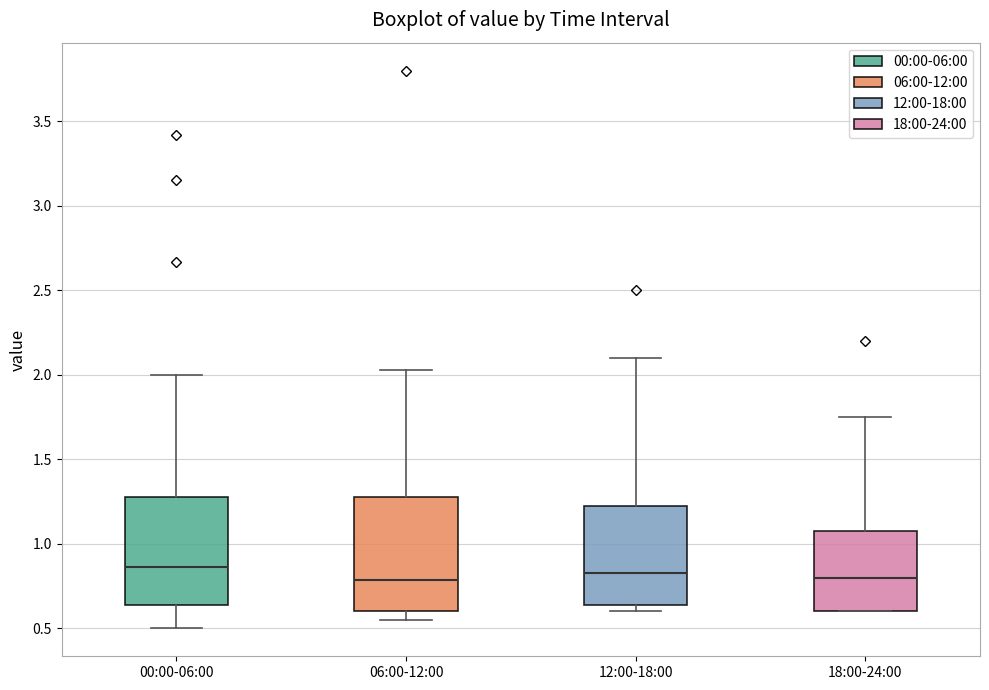

Reading left to right, read every box against the y-axis: the position of its median line, the range the box covers, and the ends of its whiskers. The values are not printed on the chart, so give them approximately, as read against the axis.

00:00-06:00: median 0.85, box 0.65 to 1.30, whiskers 0.50 to 2.00
06:00-12:00: median 0.80, box 0.60 to 1.30, whiskers 0.55 to 2.05
12:00-18:00: median 0.85, box 0.65 to 1.25, whiskers 0.60 to 2.10
18:00-24:00: median 0.80, box 0.60 to 1.10, whiskers 0.60 to 1.75